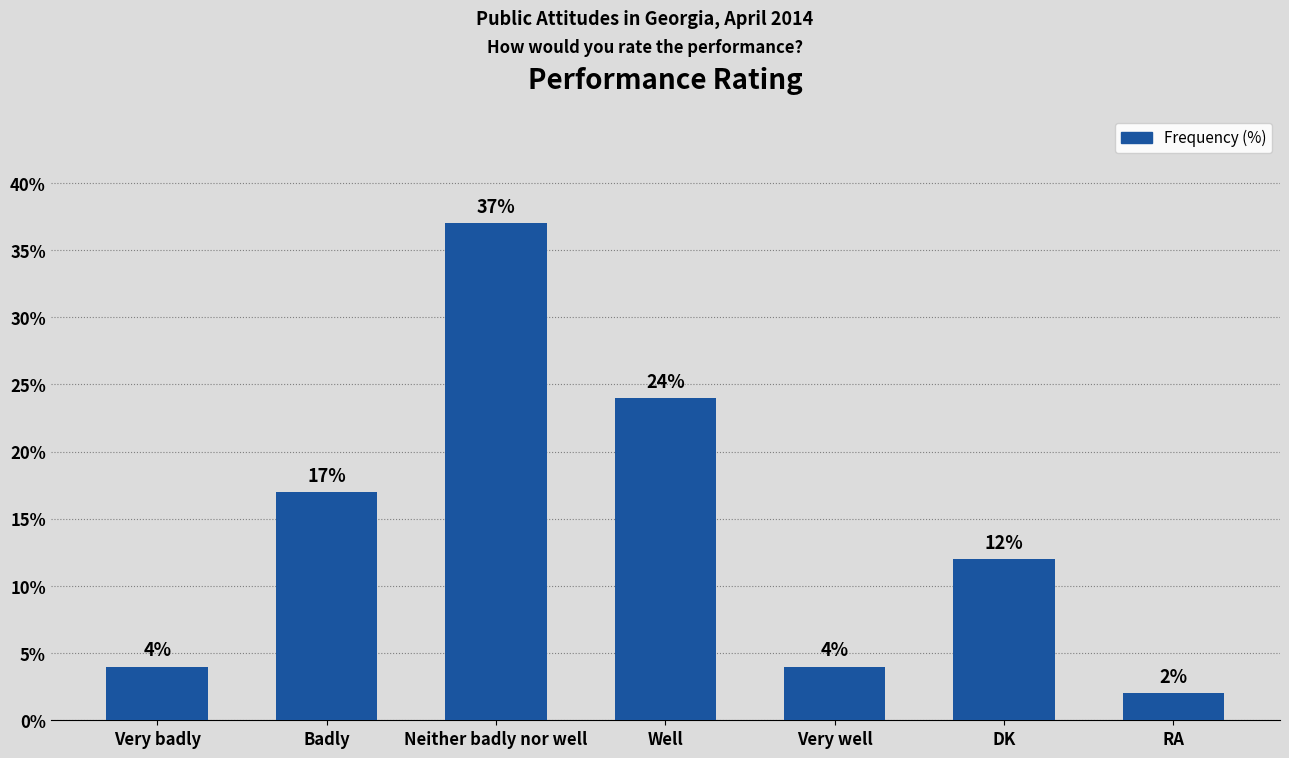

Does the chart contain stacked bars?

No